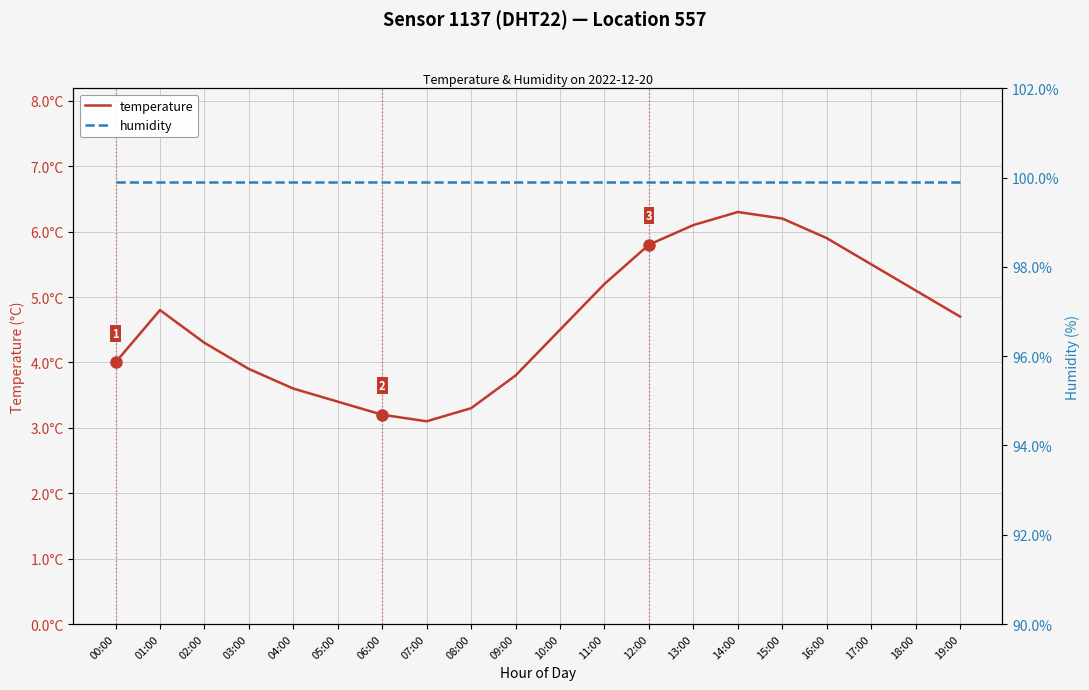

Reading left to right, extract all data points from this chart.

temperature: 4.0	4.8	4.3	3.9	3.6	3.4	3.2	3.1	3.3	3.8	4.5	5.2	5.8	6.1	6.3	6.2	5.9	5.5	5.1	4.7
humidity: 99.9	99.9	99.9	99.9	99.9	99.9	99.9	99.9	99.9	99.9	99.9	99.9	99.9	99.9	99.9	99.9	99.9	99.9	99.9	99.9